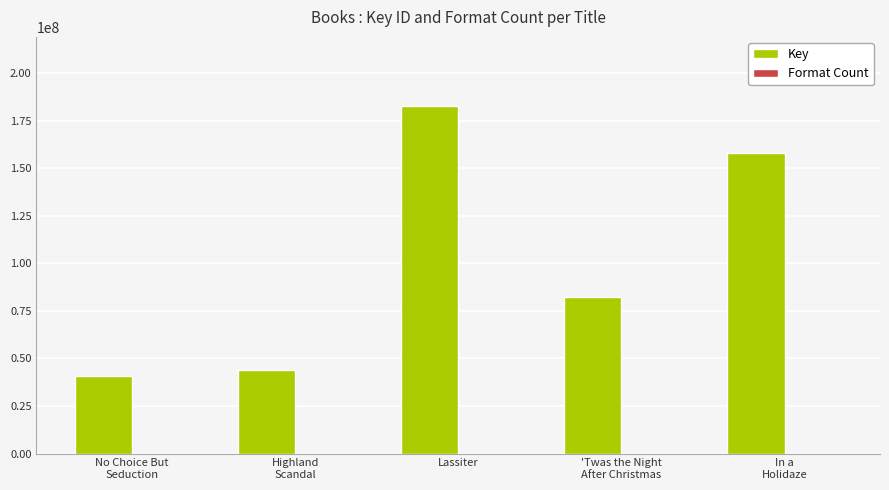

Which series has the largest total across all categories?

Key